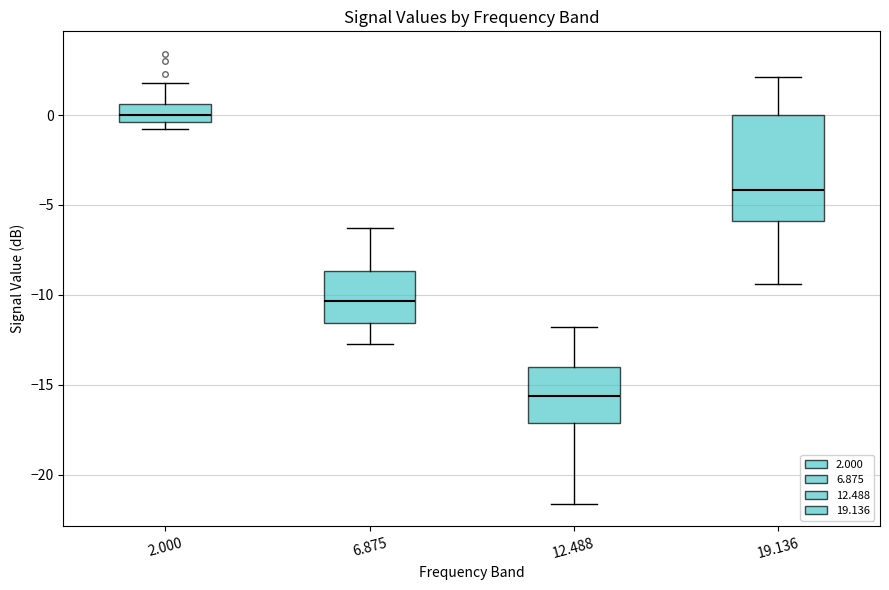

Comparing the boxes themselves (not the whiskers), which one is the tallest?

19.136